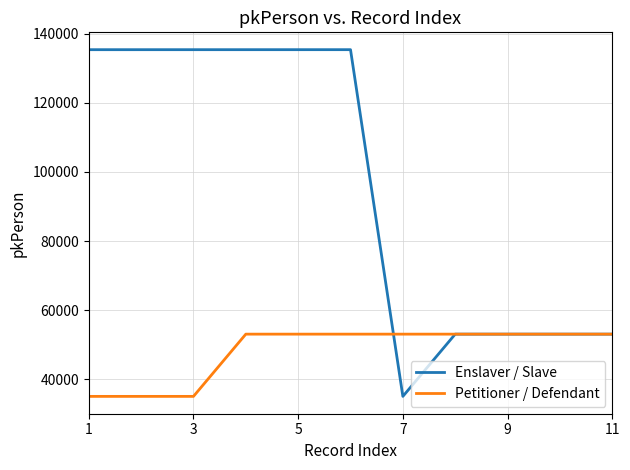

Rank the series by their maximum value, from lowest to highest.

Petitioner / Defendant, Enslaver / Slave